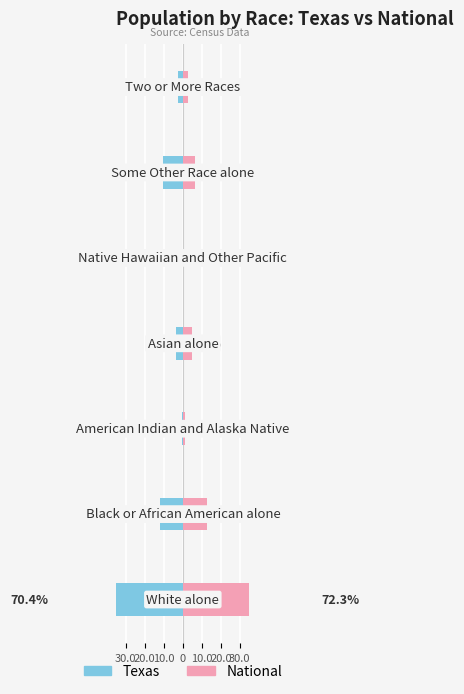

What is the approximate value of Texas at 10.0?

-0.1